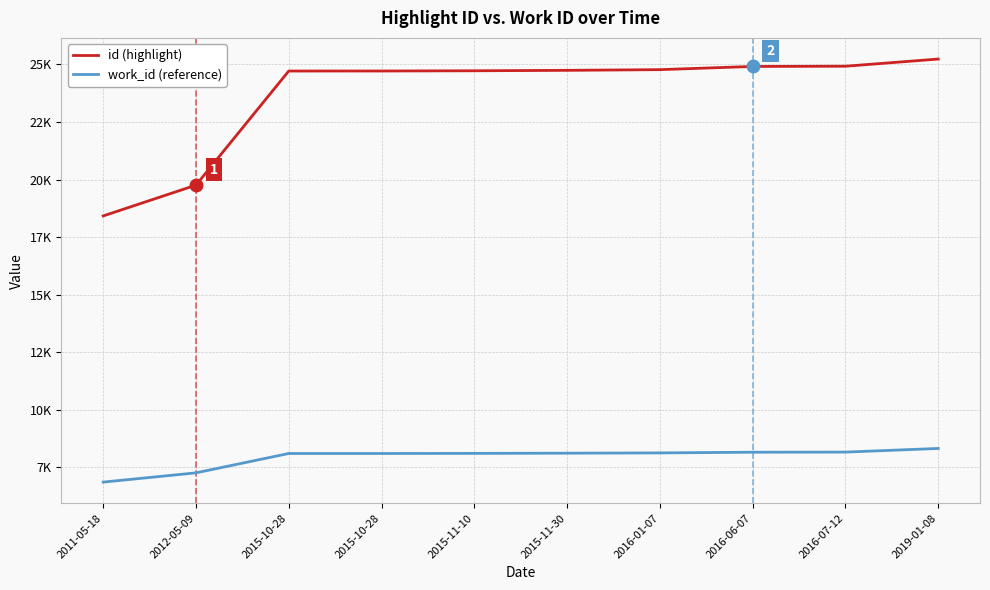

At which label does work_id (reference) first exceed 8107?

2016-01-07